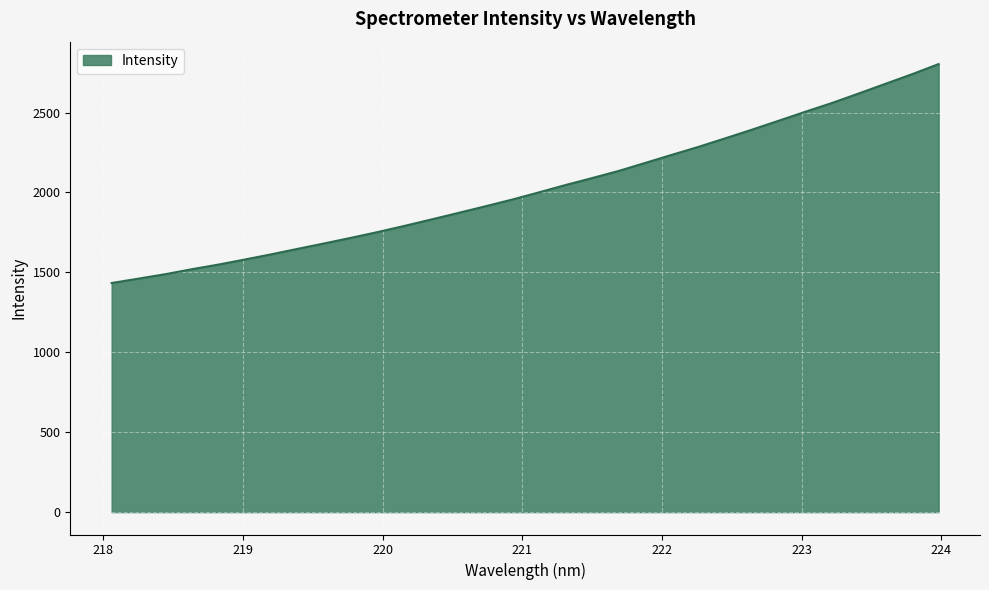

What is the smallest value displayed?

1433.6